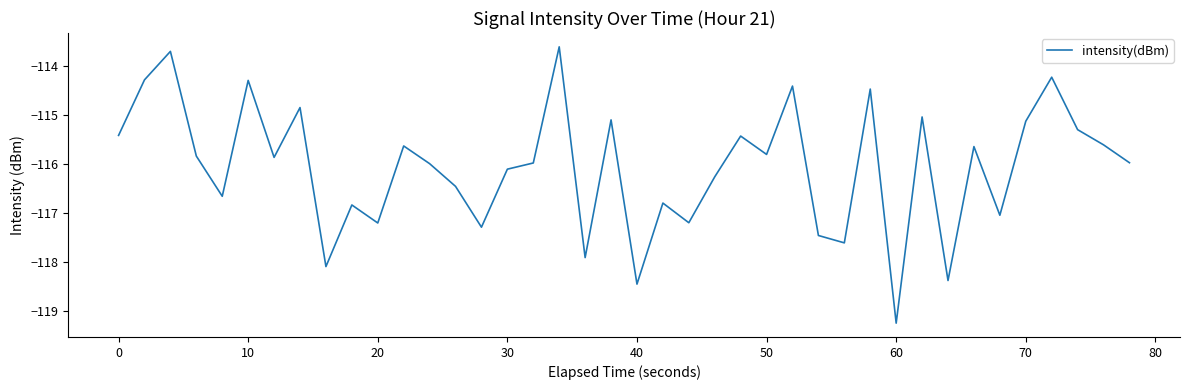

What is the smallest value displayed?

-119.2